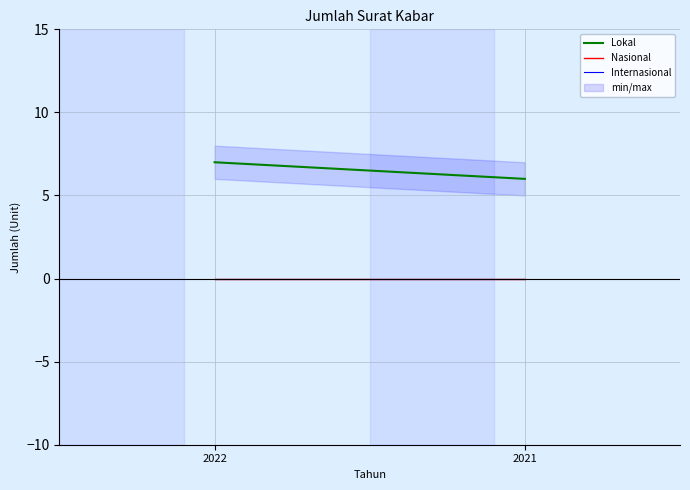

Which series changed the most between 2022 and 2021?

Lokal